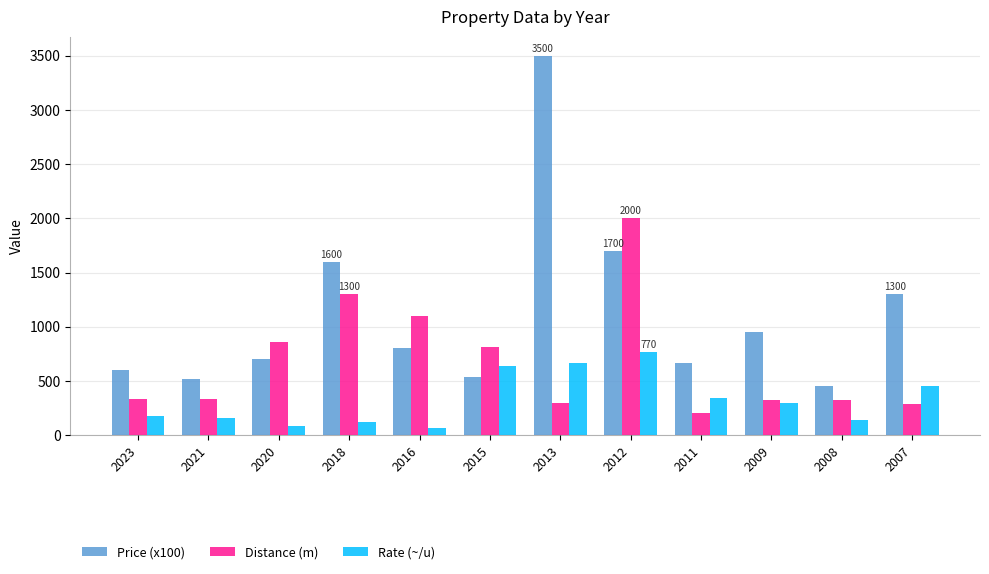

The value of Distance (m) at 2021 is 330. True or false?

True